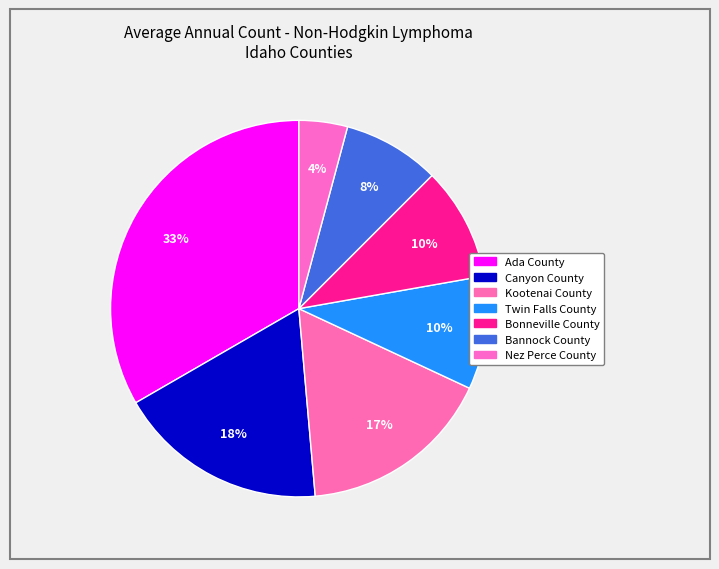

Rank the categories by value from lowest to highest.

Nez Perce County, Bannock County, Twin Falls County, Bonneville County, Kootenai County, Canyon County, Ada County